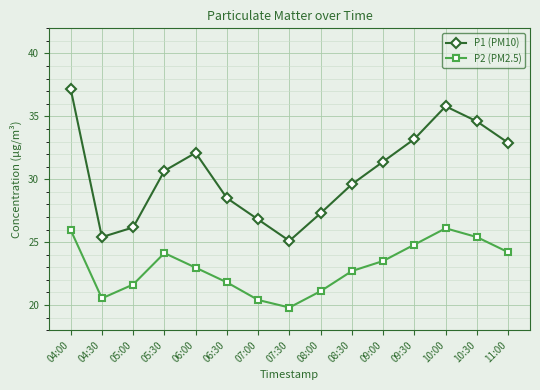

True or false: P2 (PM2.5) and P1 (PM10) cross at least once.

False